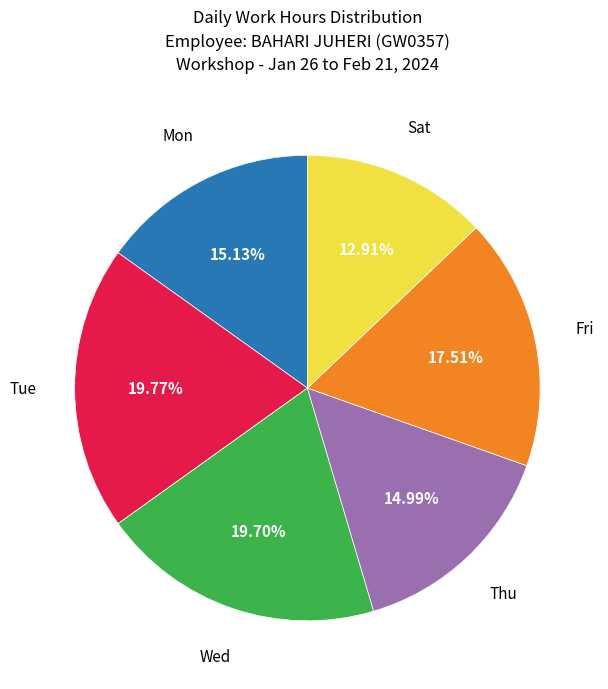

Which has a higher value, Fri or Mon?

Fri